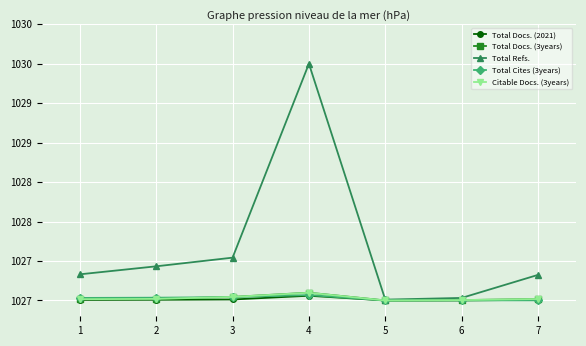

Does the chart have visible grid lines?

Yes